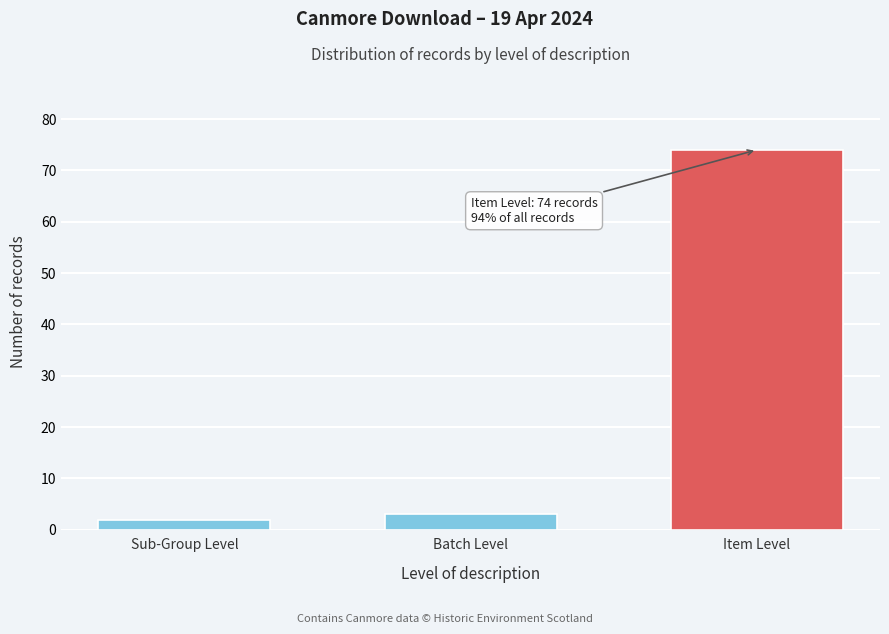

Reading left to right, transcribe all the data shown in this chart.

2	3	74